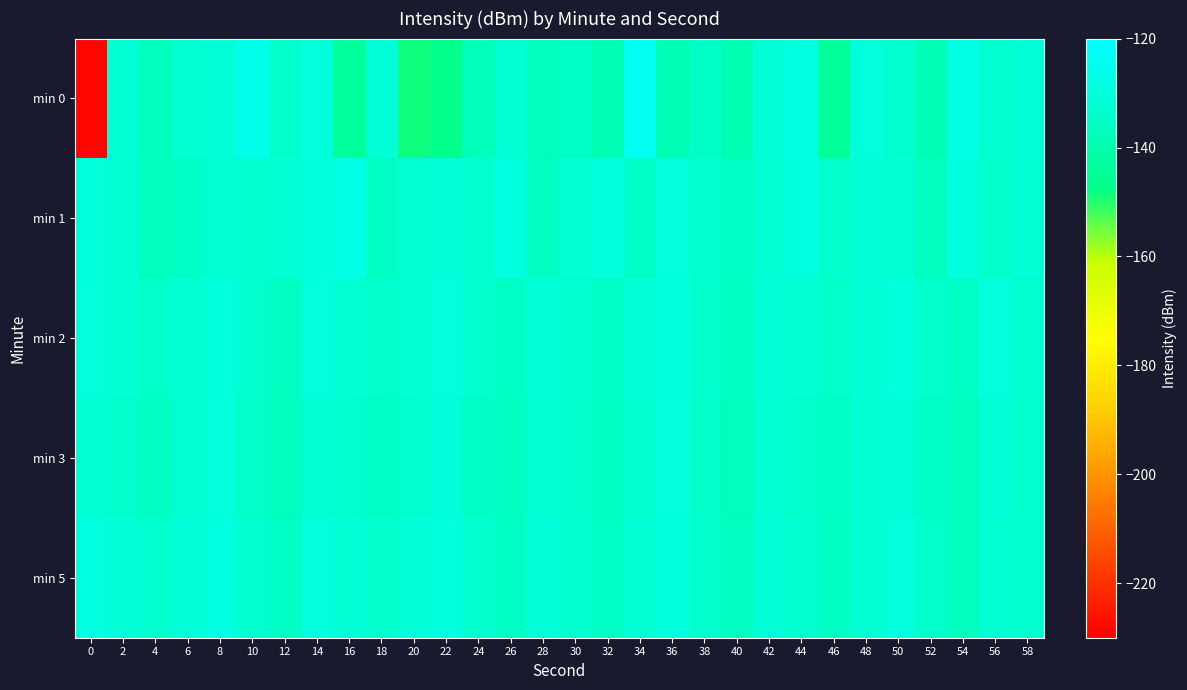

Which series has the widest spread of values?

min 0